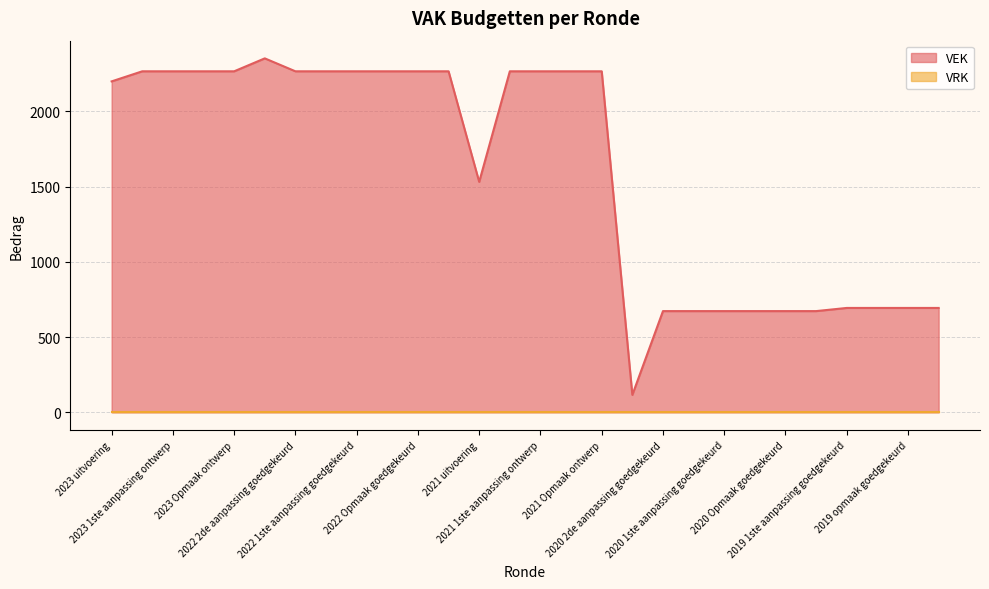

The chart shows a value of 2267 at 2022 1ste aanpassing ontwerp. True or false?

True